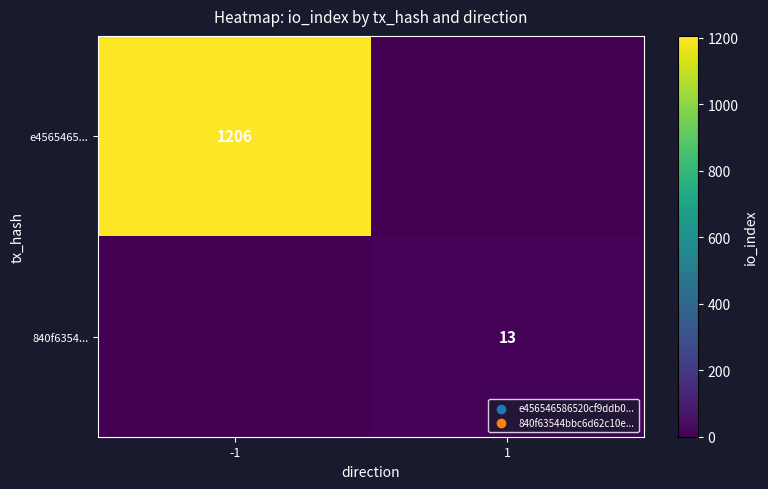

Between -1 and 1, which is larger?

-1